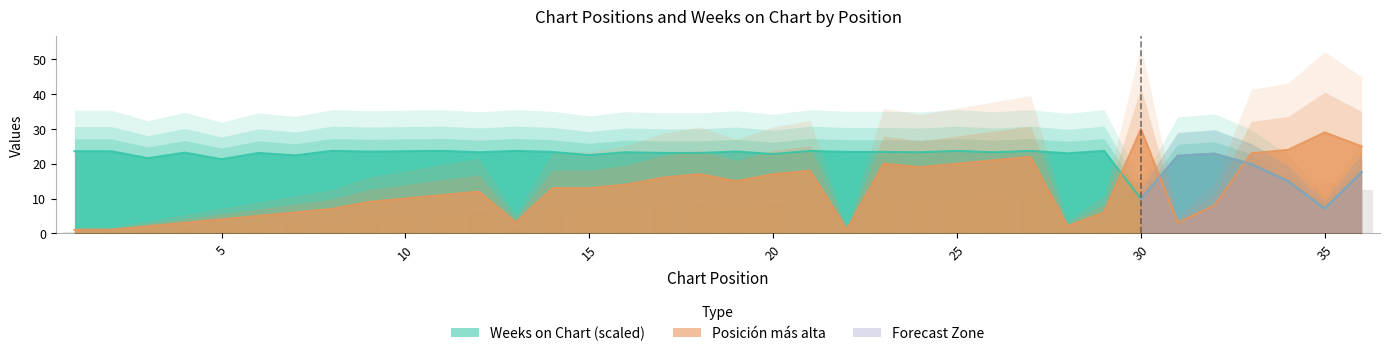

Which series has the largest total across all categories?

Weeks on Chart